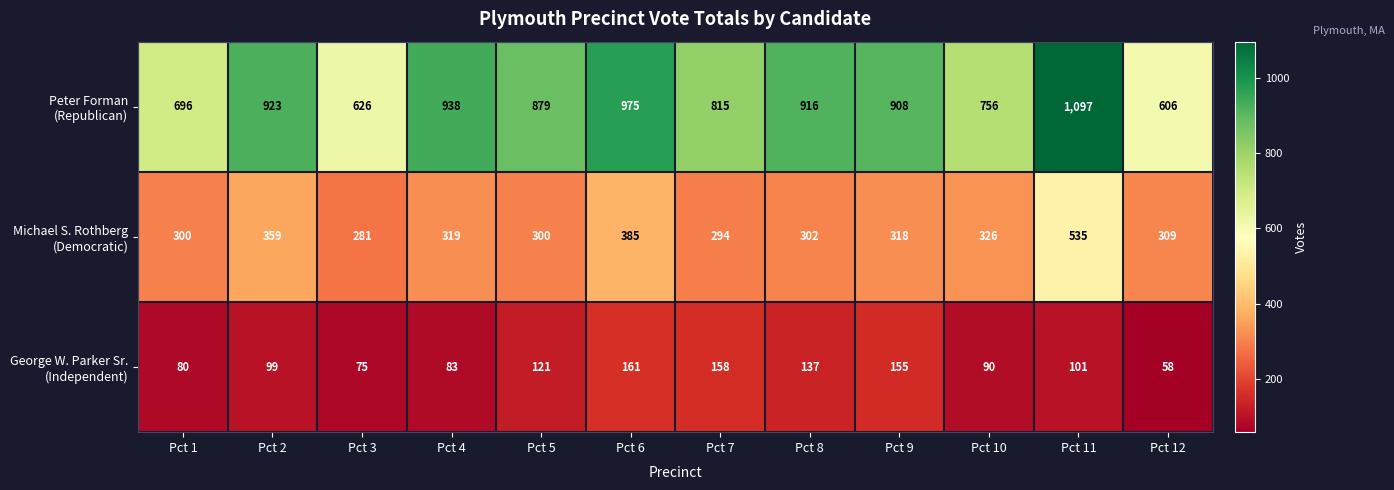

What is the difference between the highest and lowest values at Pct 10?

666